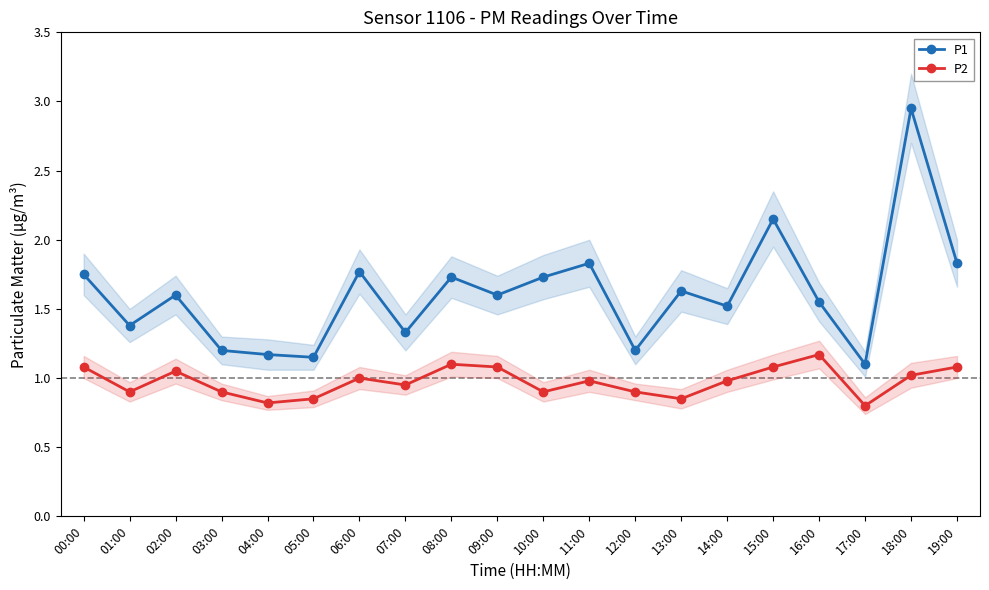

Which has a higher value, 13:00 or 08:00?

08:00